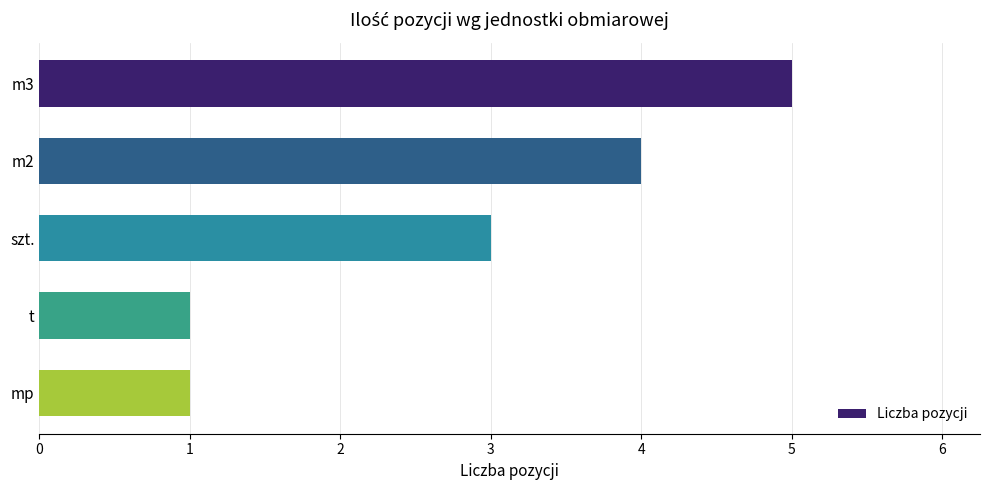

How many bars are there in total?

5